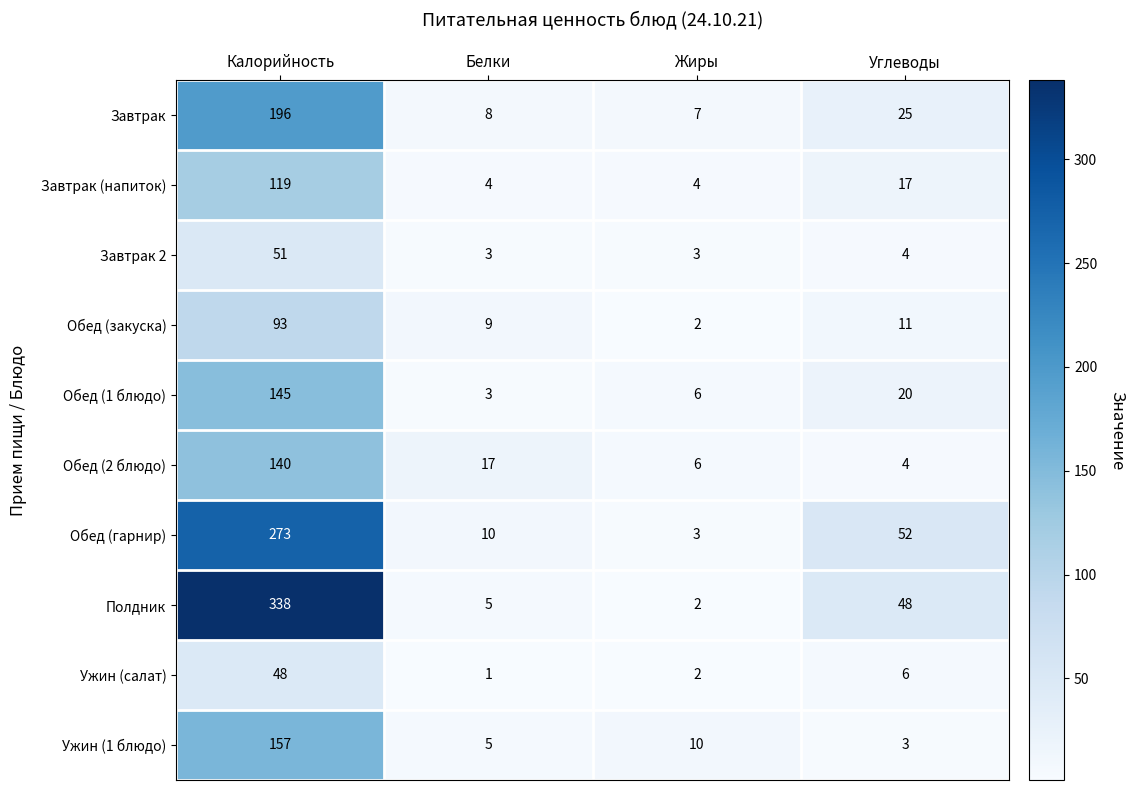

Which series has the largest total across all categories?

Полдник